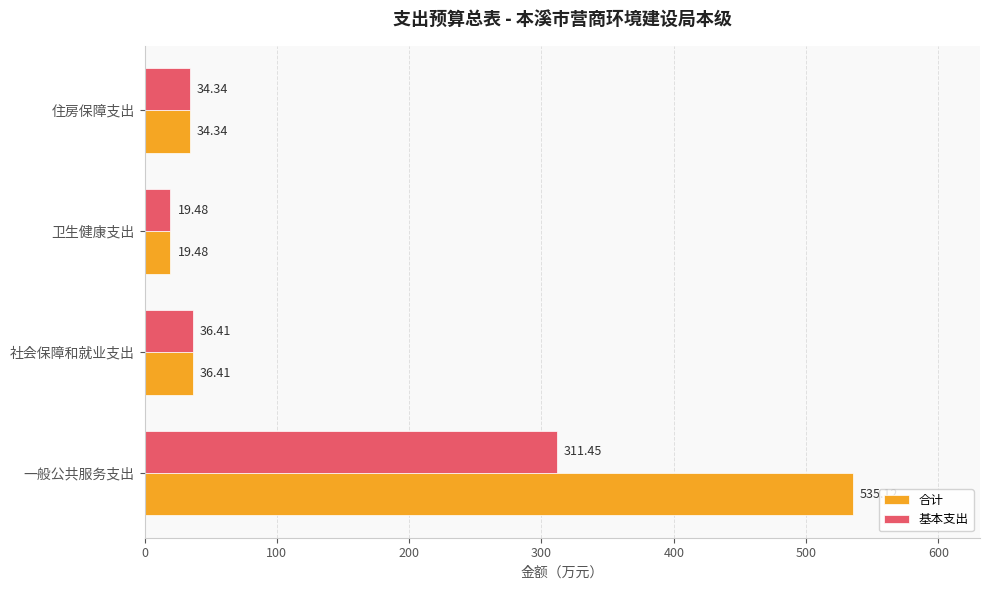

Between 一般公共服务支出 and 卫生健康支出, which series saw the biggest shift?

合计